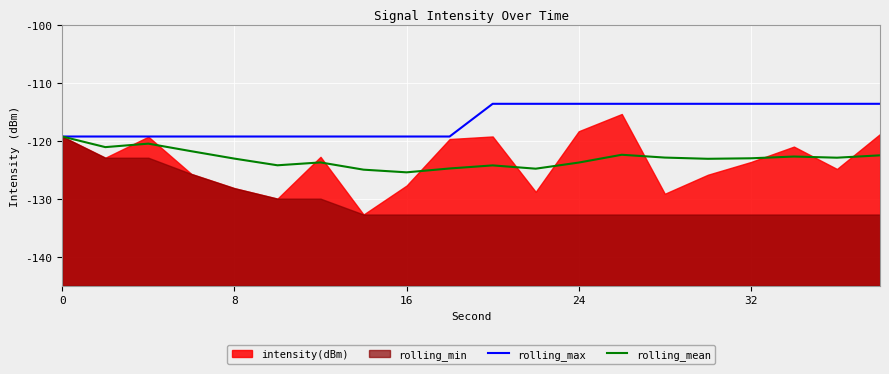

What is the maximum value shown in the chart?

-113.7